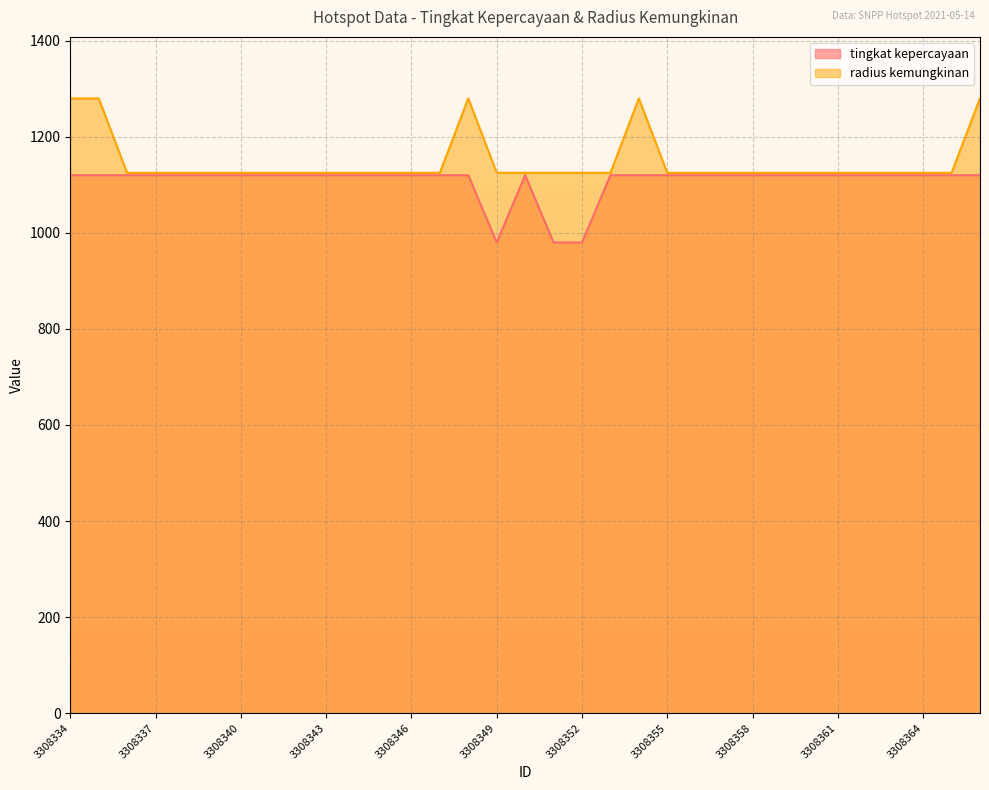

Reading left to right, extract all data points from this chart.

tingkat kepercayaan: 1120	1120	1120	1120	1120	1120	1120	1120	1120	1120	1120	1120	1120	1120	1120	980	1120	980	980	1120	1120	1120	1120	1120	1120	1120	1120	1120	1120	1120	1120	1120	1120
radius kemungkinan: 1280	1280	1125	1125	1125	1125	1125	1125	1125	1125	1125	1125	1125	1125	1280	1125	1125	1125	1125	1125	1280	1125	1125	1125	1125	1125	1125	1125	1125	1125	1125	1125	1280